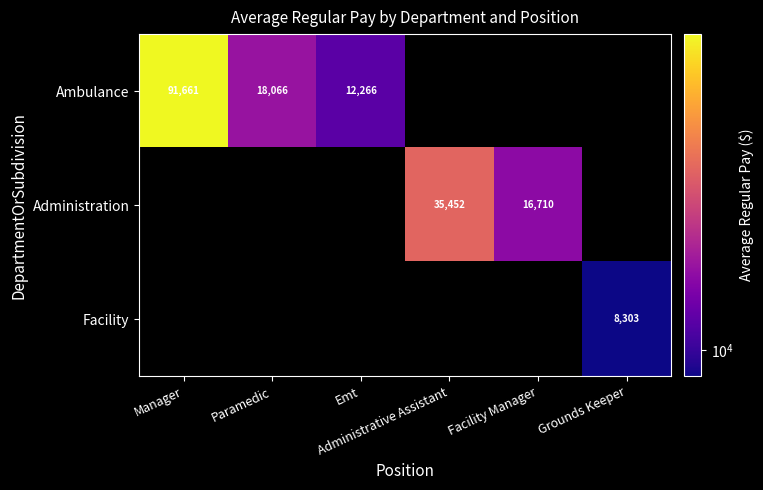

What is the difference between the maximum and minimum values in the Ambulance series?

79394.6